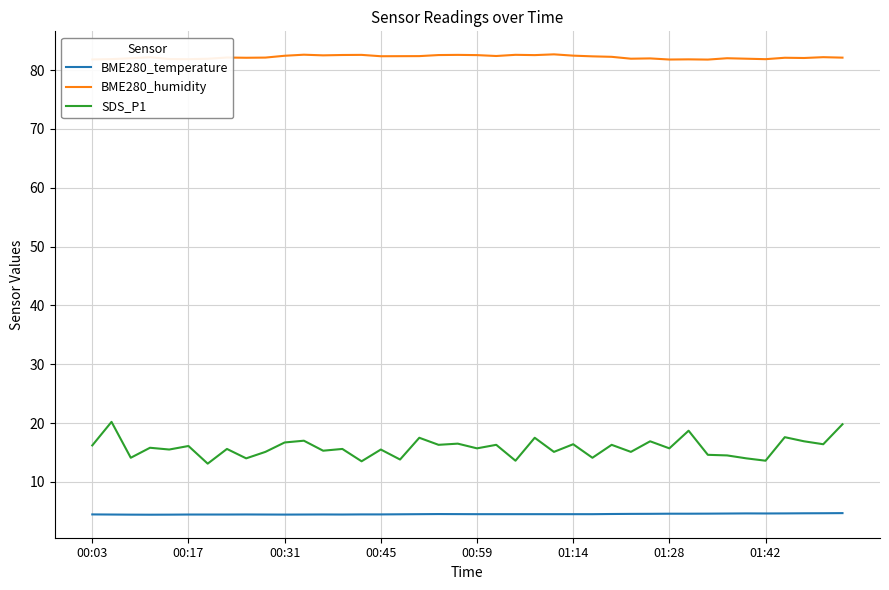

What is the highest value of the BME280_humidity series?

82.7